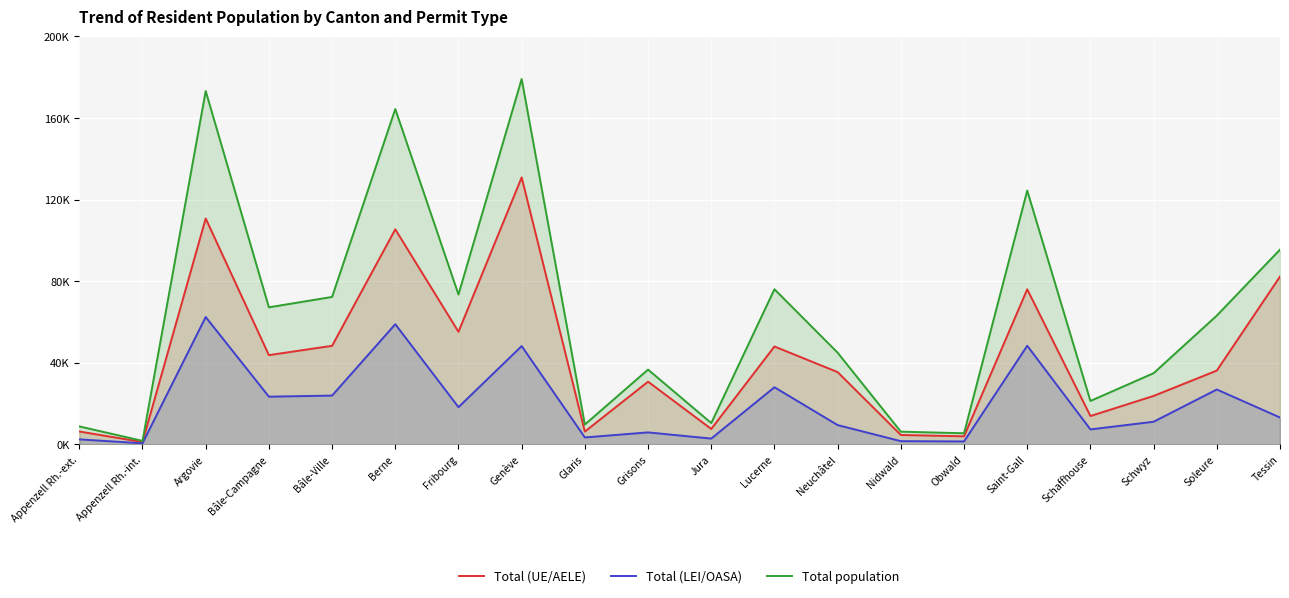

The value of Total (LEI/OASA) at Schwyz is 11144. True or false?

True